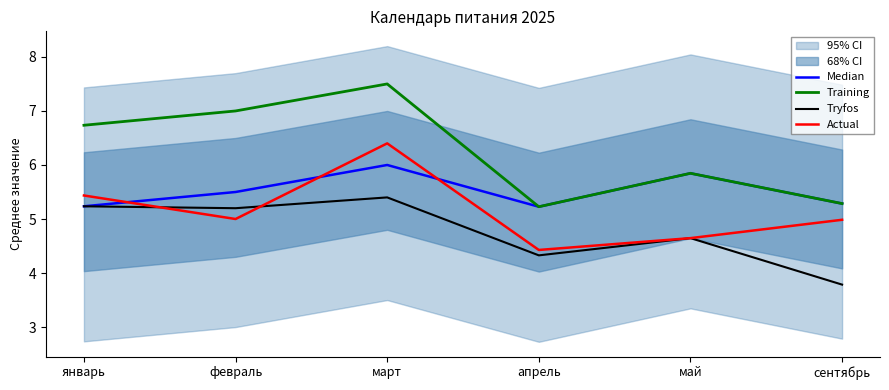

True or false: Training and Actual cross at least once.

False